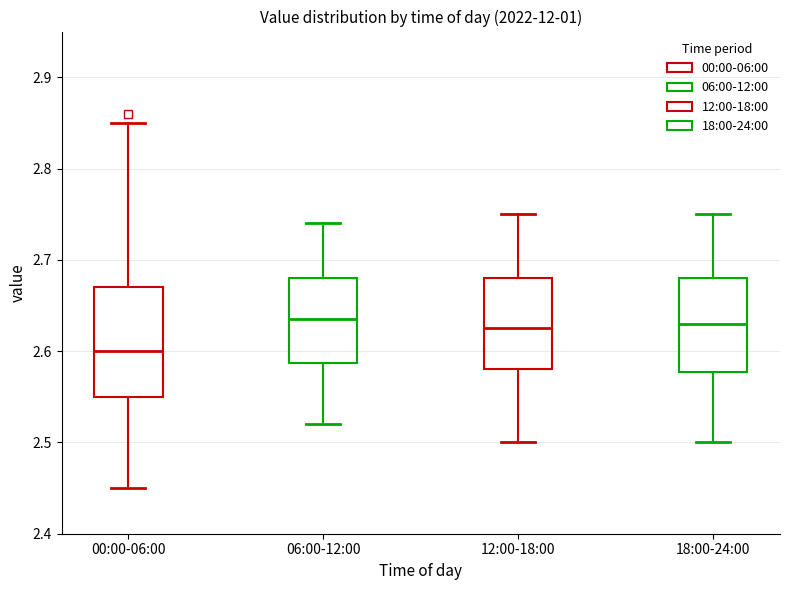

Comparing the boxes themselves (not the whiskers), which one is the tallest?

00:00-06:00